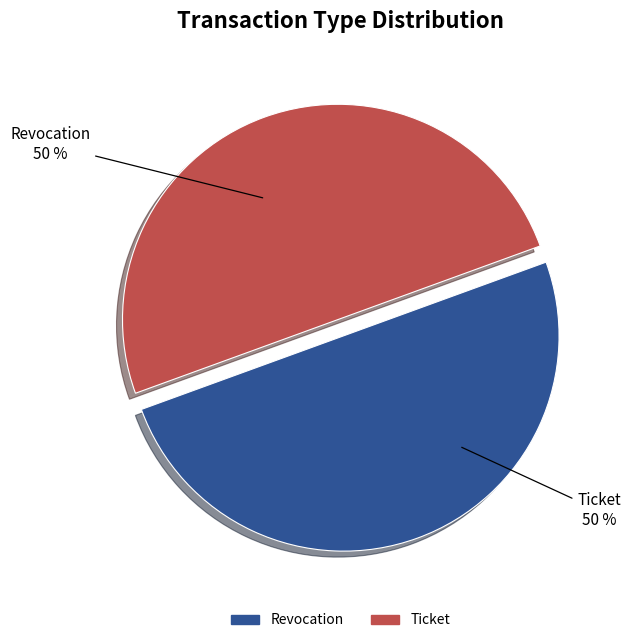

What is the ratio of the value at Revocation to the value at Ticket?

1.0